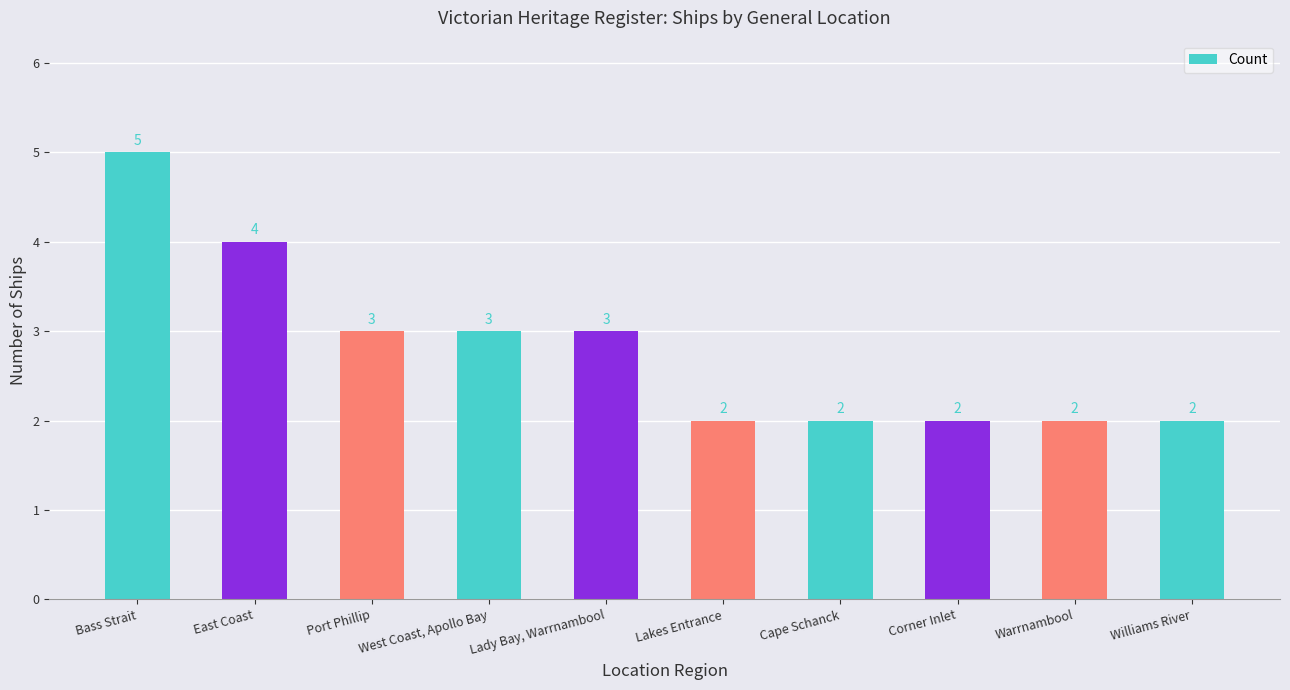

What is the ratio of the value at Corner Inlet to the value at Cape Schanck?

1.0